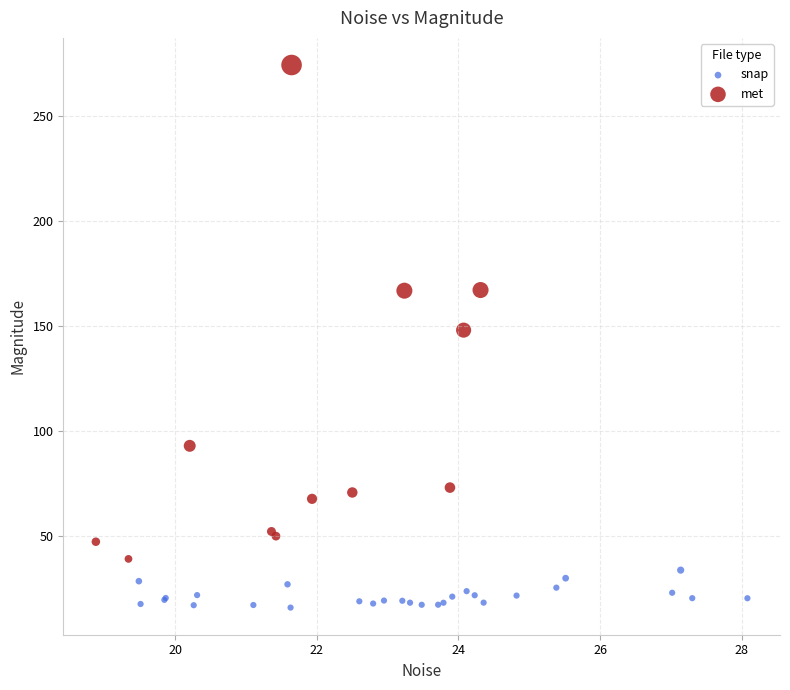

Which series contains the highest Y value?

met